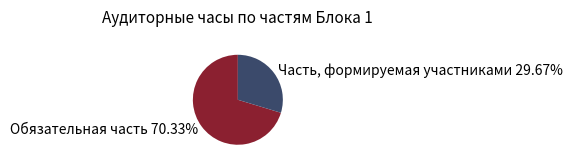

Between Часть, формируемая участниками and Обязательная часть, which is larger?

Обязательная часть